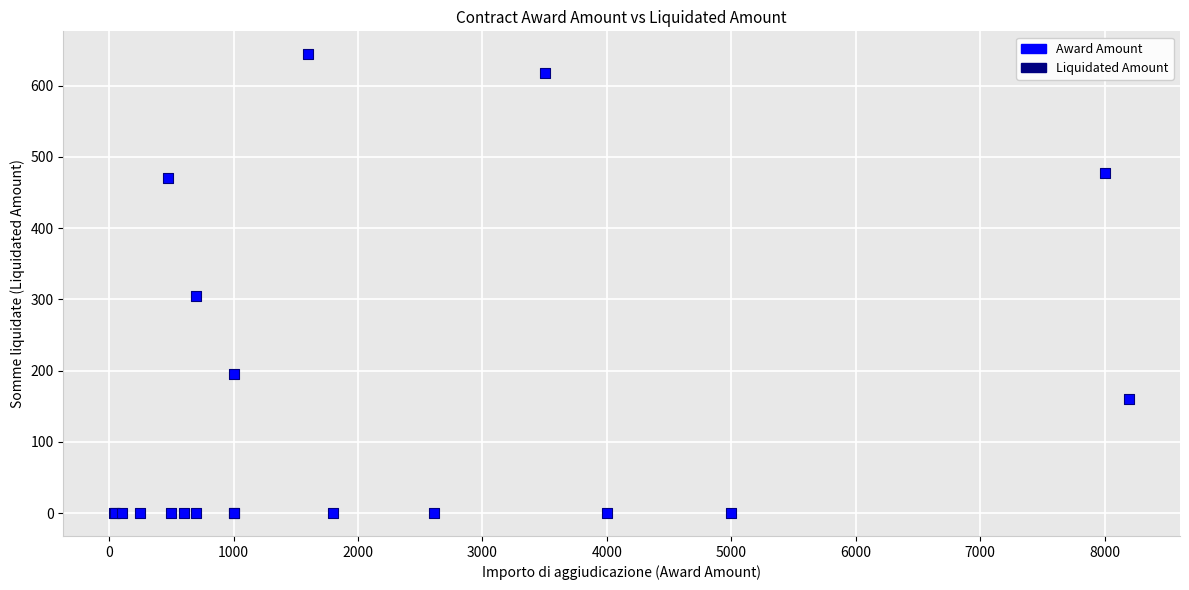

What Y value in the scatter plot is closest to 322?

304.2